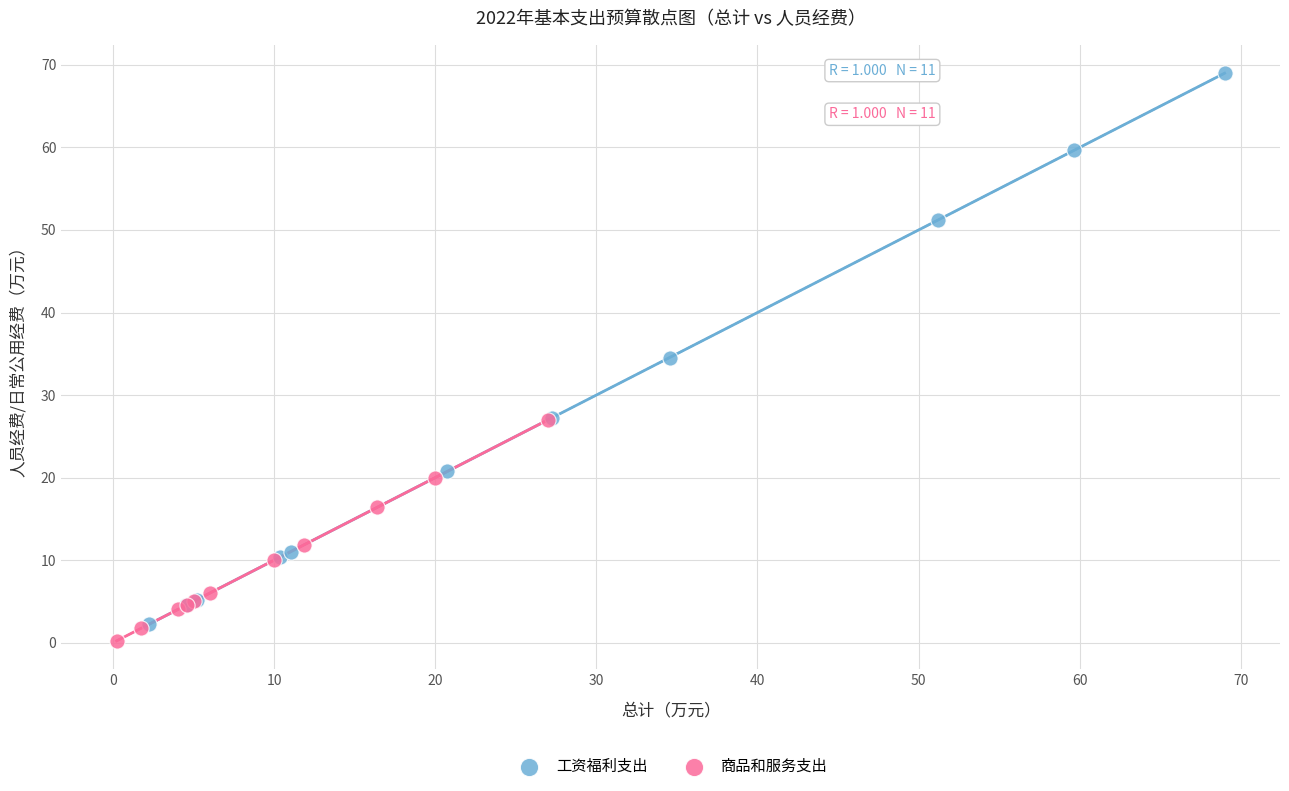

Which series has the largest Y range (max minus min)?

工资福利支出